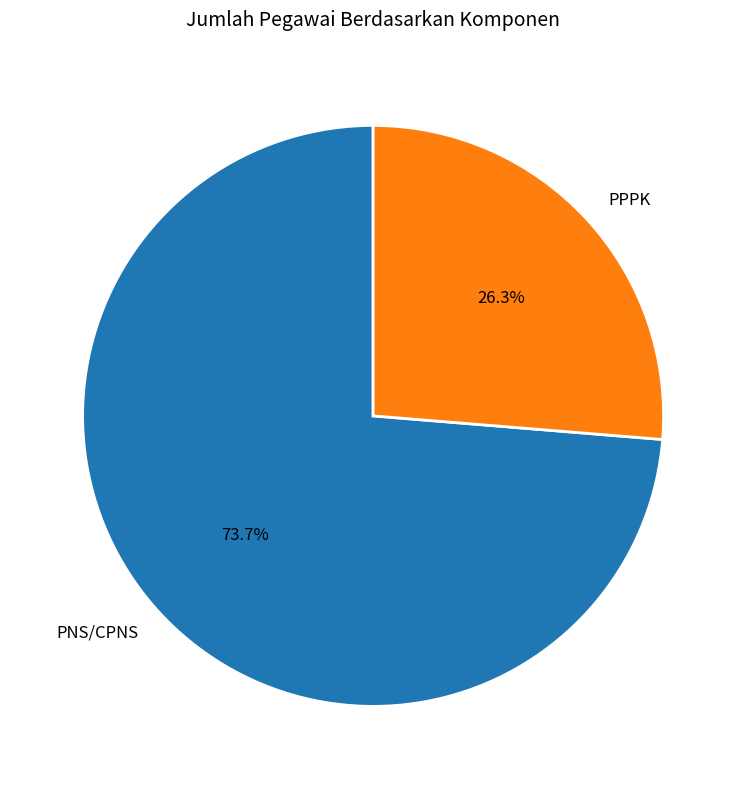

Rank the categories by value from highest to lowest.

PNS/CPNS, PPPK